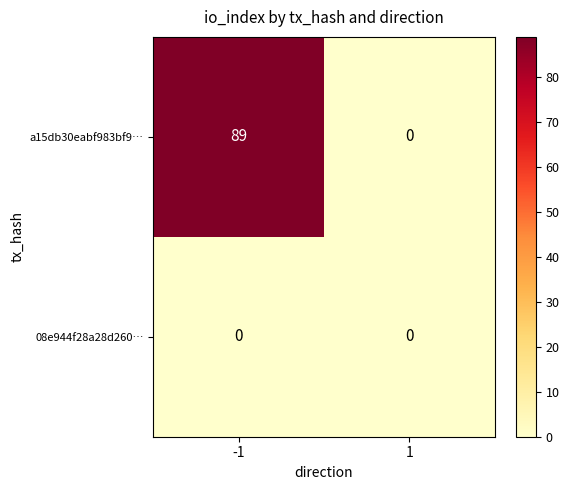

Is the value of 08e944f28a28d260… at 1 greater than the value of a15db30eabf983bf9… at -1?

No